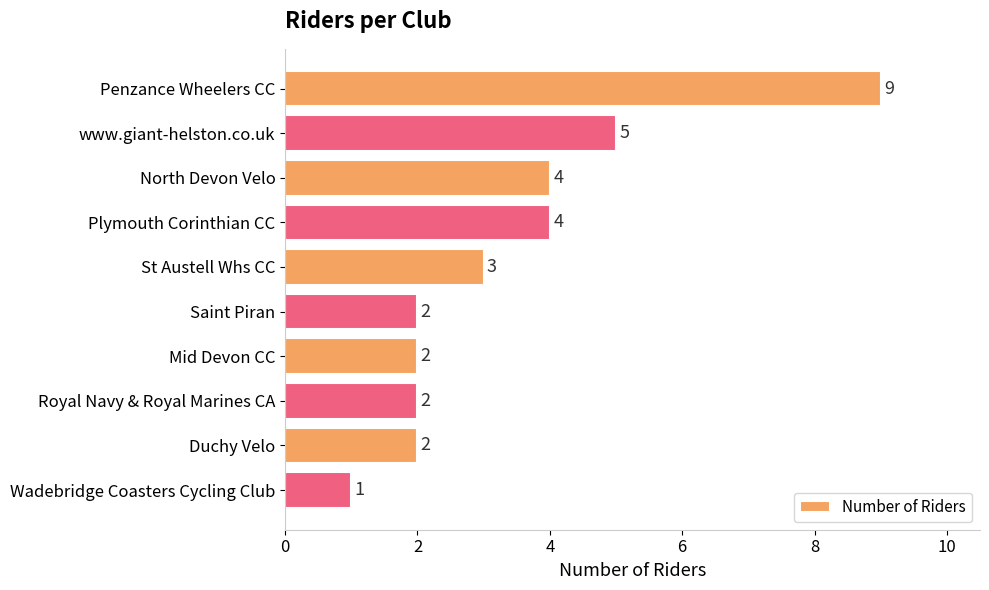

What is the change in value from Penzance Wheelers CC to www.giant-helston.co.uk?

-4